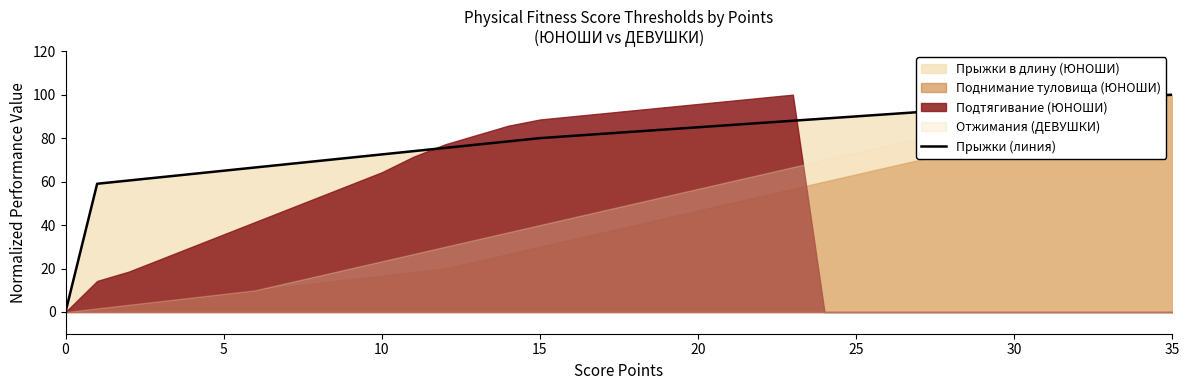

What is the difference between the values at 8 and 25?

20.5